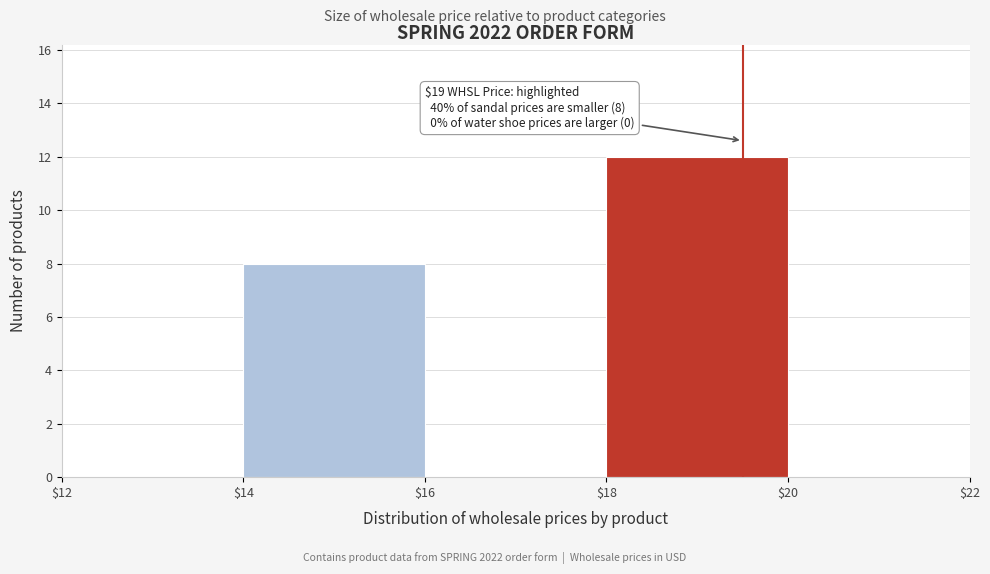

Over which range of the x-axis is the bar tallest?

$18 to $20